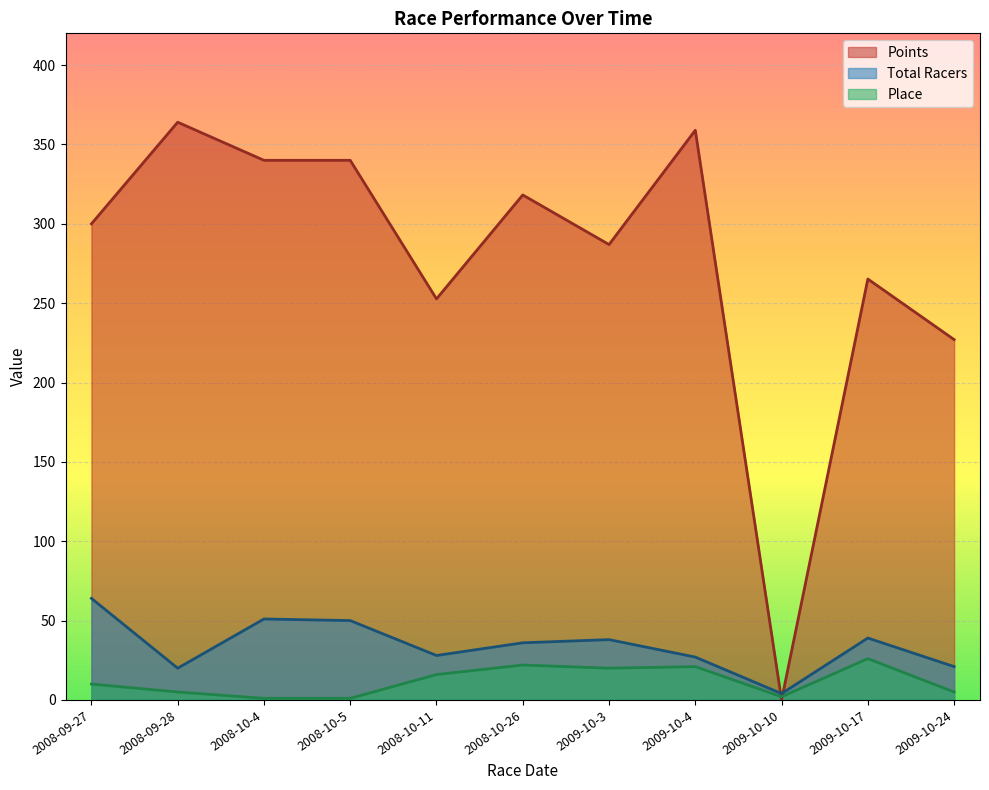

Which label corresponds to the largest value in the chart?

2008-09-28